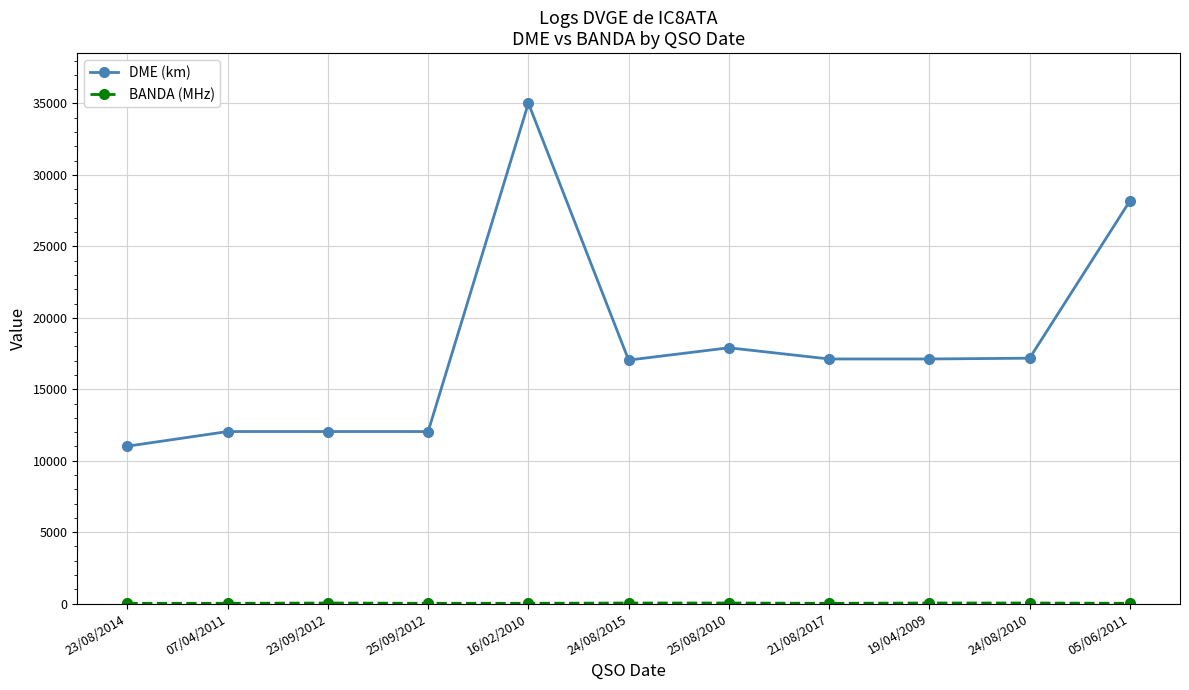

Which series has the widest spread of values?

DME (km)